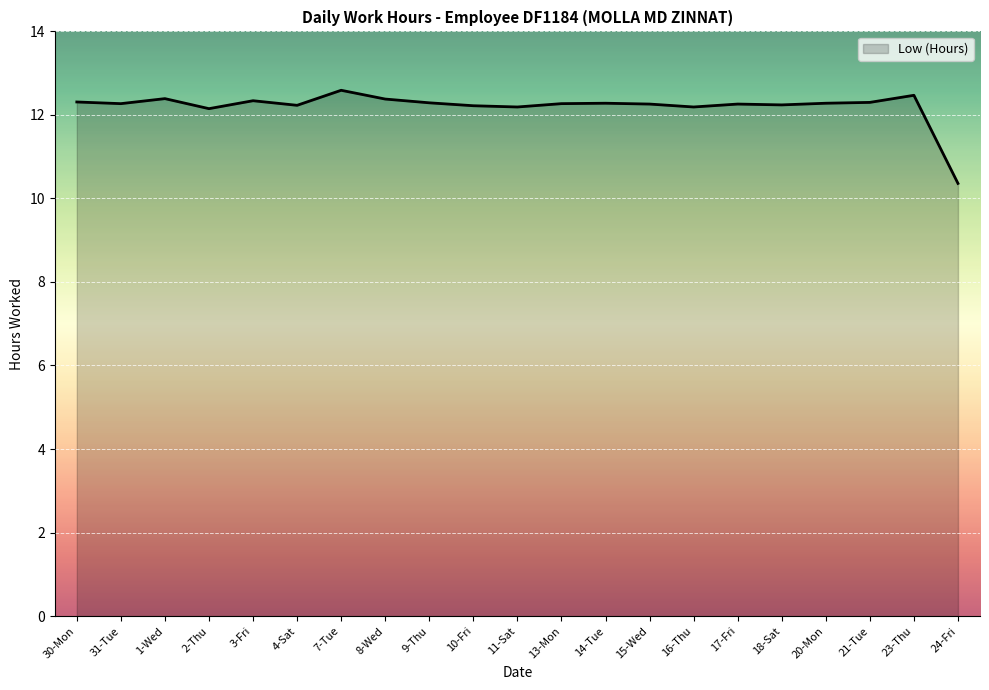

What is the approximate value at 7-Tue?

12.6